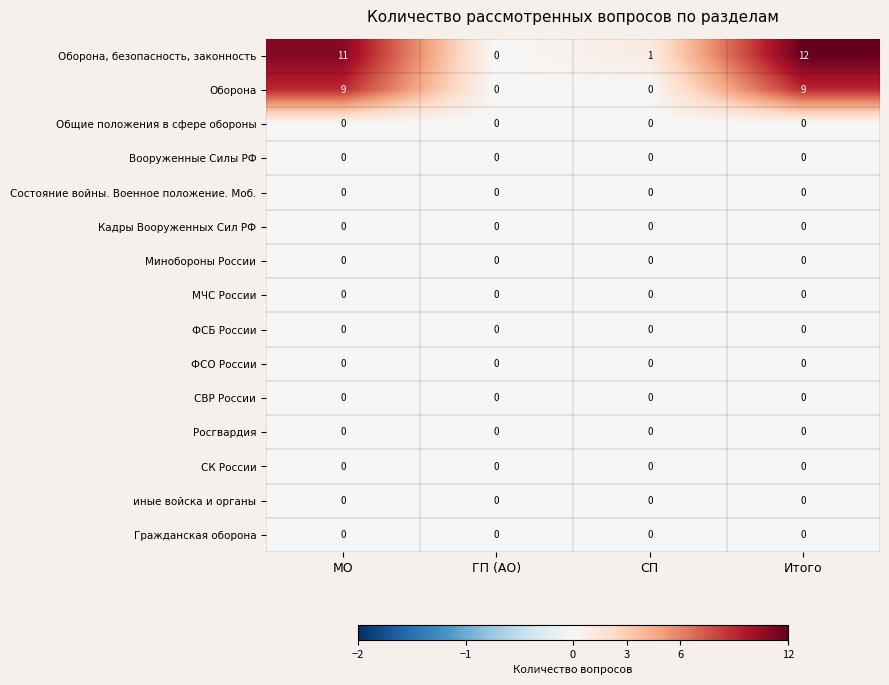

True or false: Кадры Вооруженных Сил РФ has a value of 0 at МО.

True